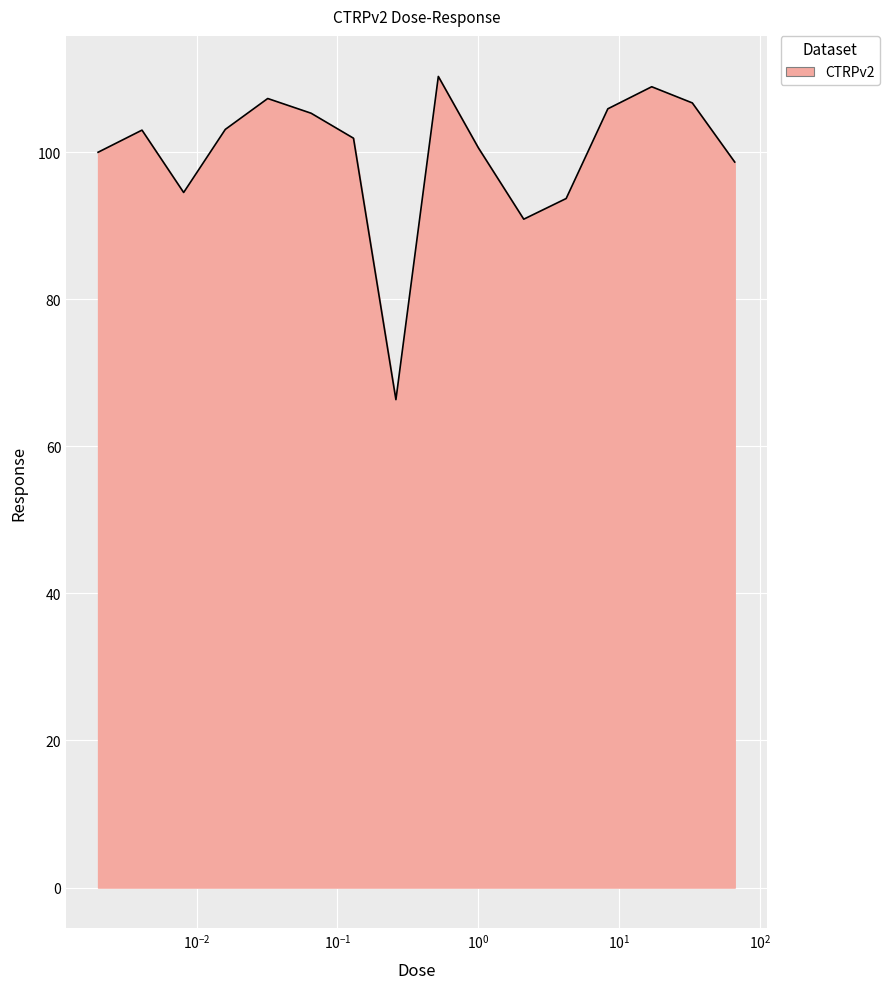

What is the maximum value shown in the chart?

110.3